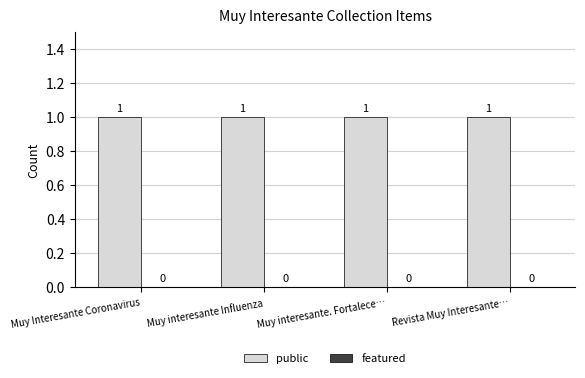

Rank the series at Muy interesante Influenza from lowest to highest value.

featured, public